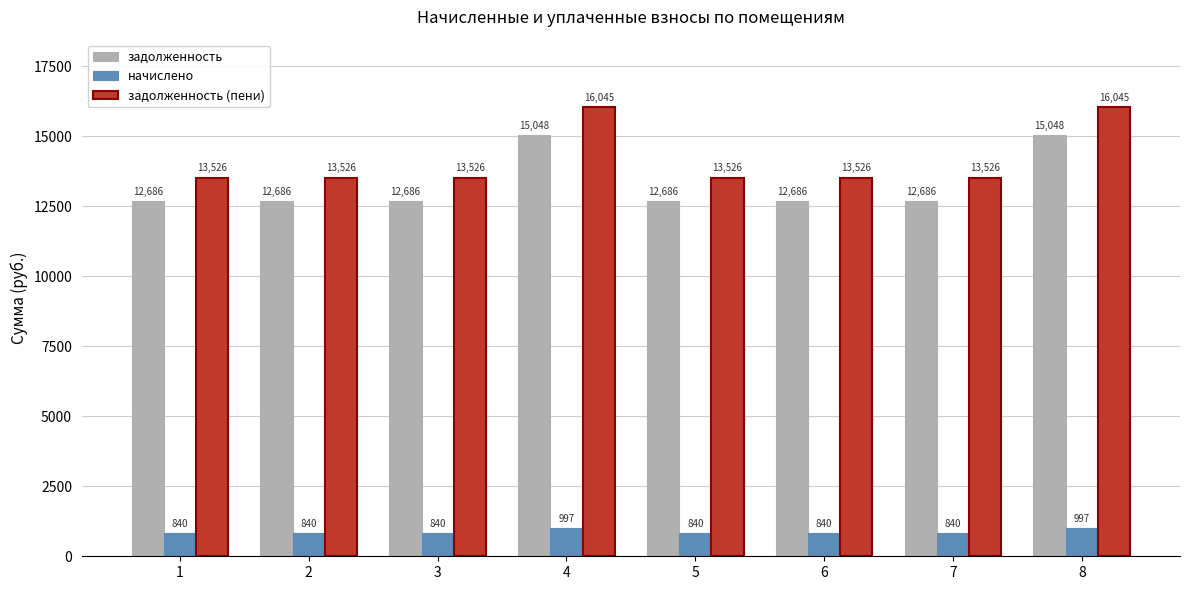

Read the начислено value at 5.

840.3